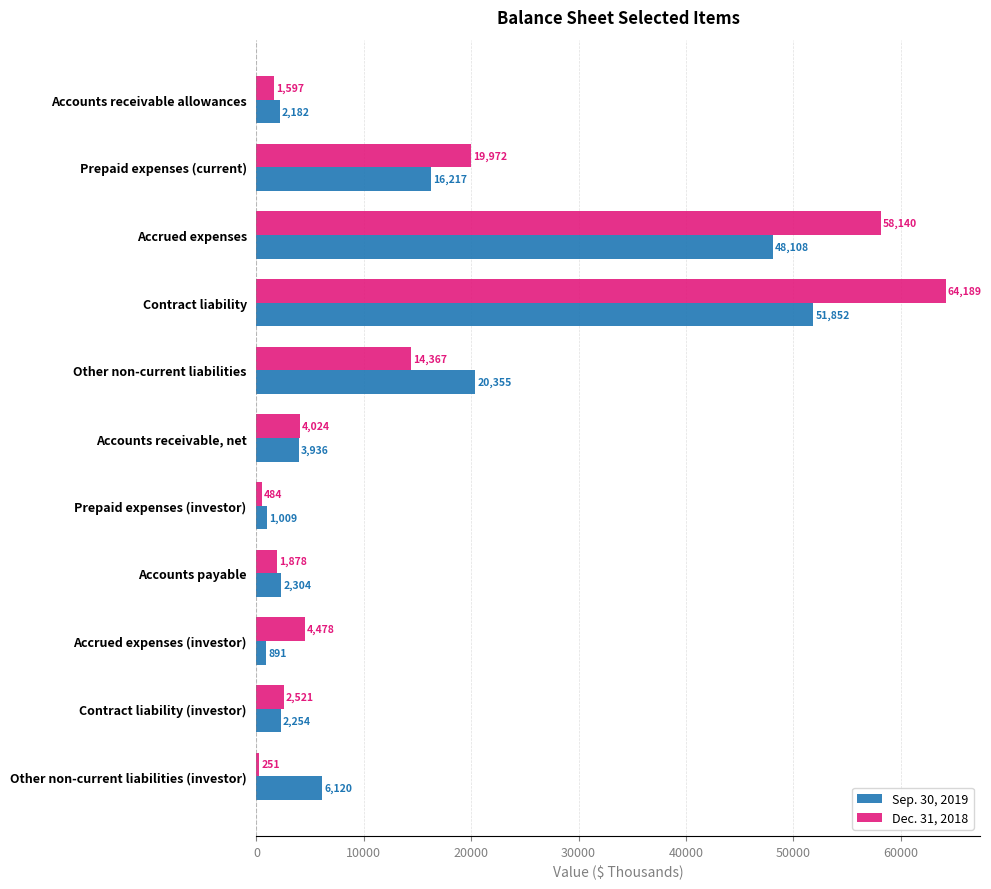

What are all the series names shown in the legend?

Sep. 30, 2019, Dec. 31, 2018